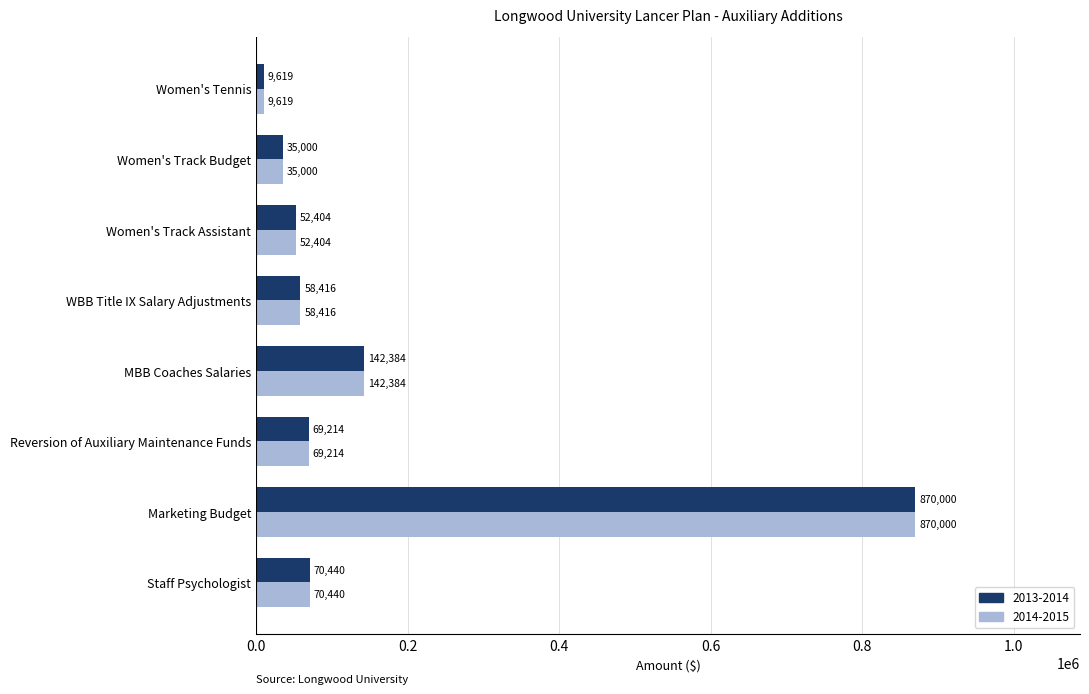

At which category is the sum across all series the highest?

Marketing Budget